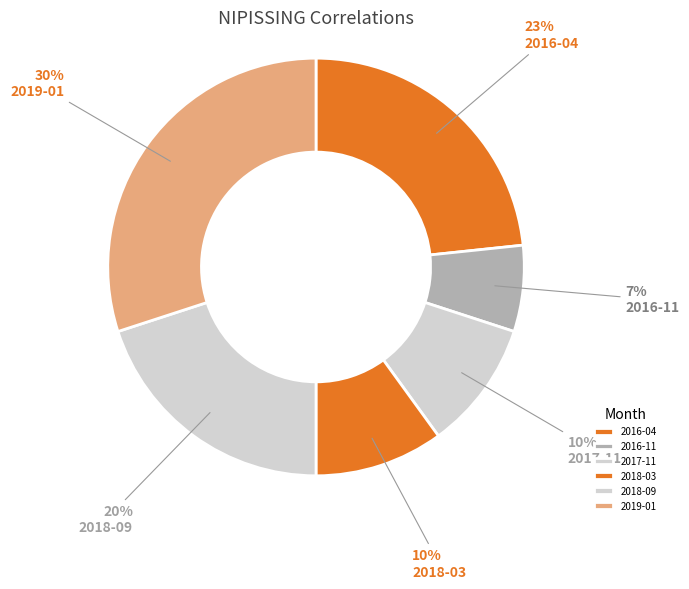

To the nearest percent, what is the difference between the 2019-01 and 2016-04 slice percentages?

7%